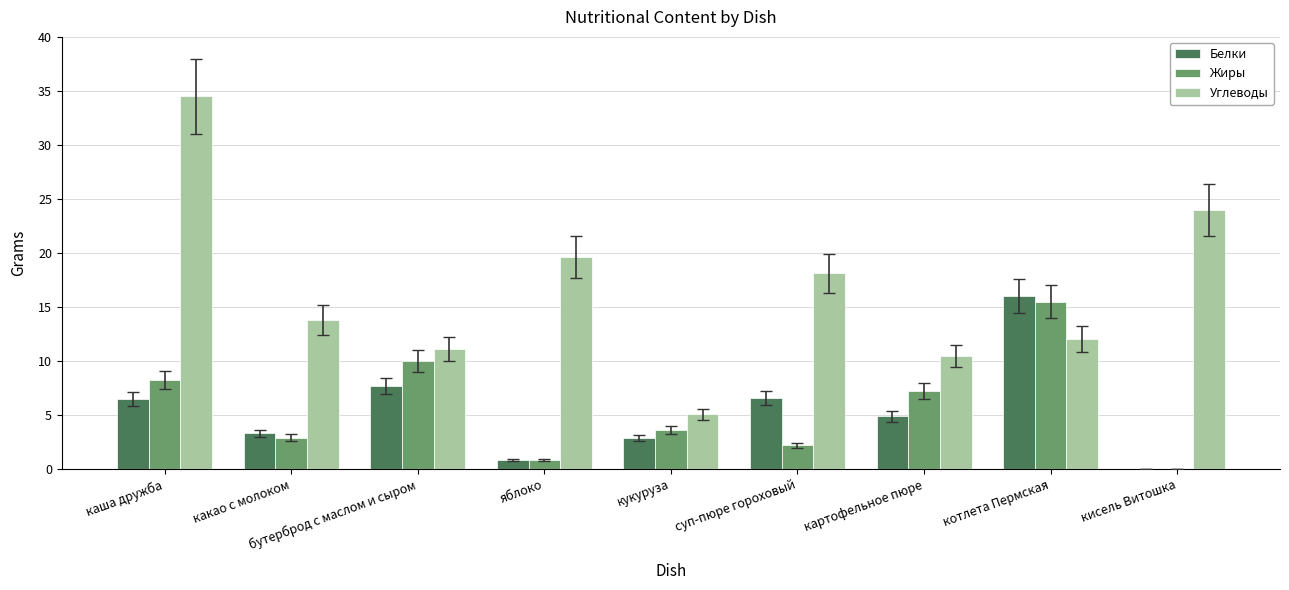

Which label corresponds to the largest value in the chart?

каша дружба